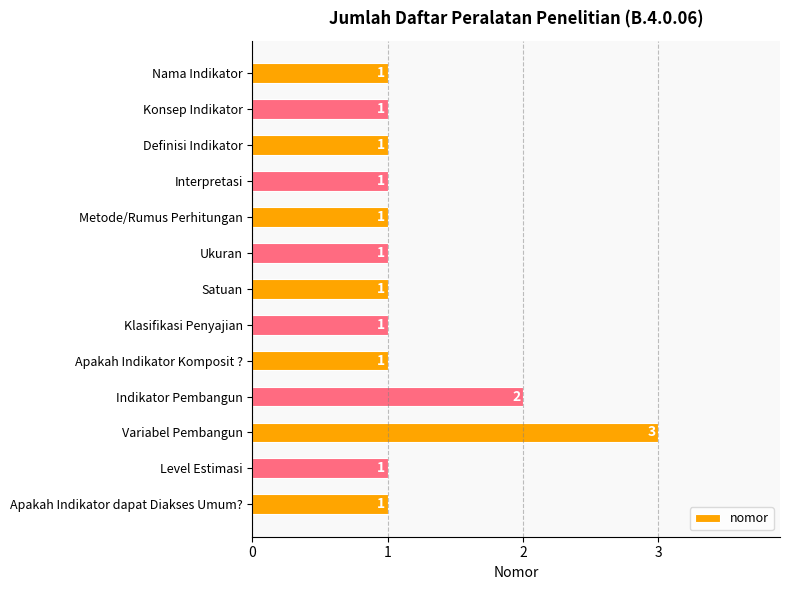

What is the sum of all values?

16